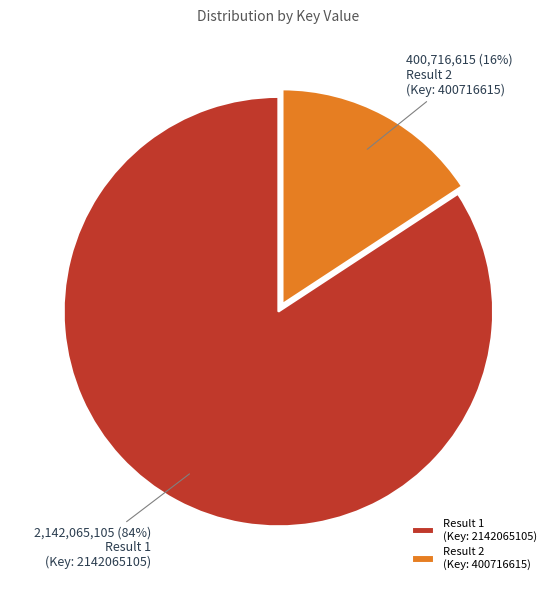

Which has a higher value, Result 2 (Key: 400716615) or Result 1 (Key: 2142065105)?

Result 1 (Key: 2142065105)